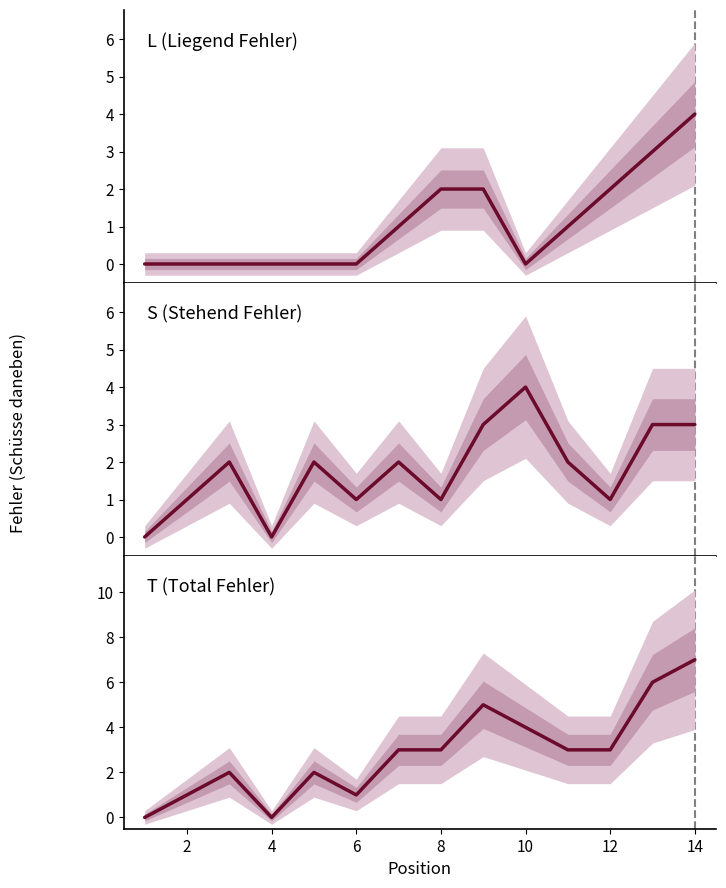

At how many categories does at least one series exceed 4?

3